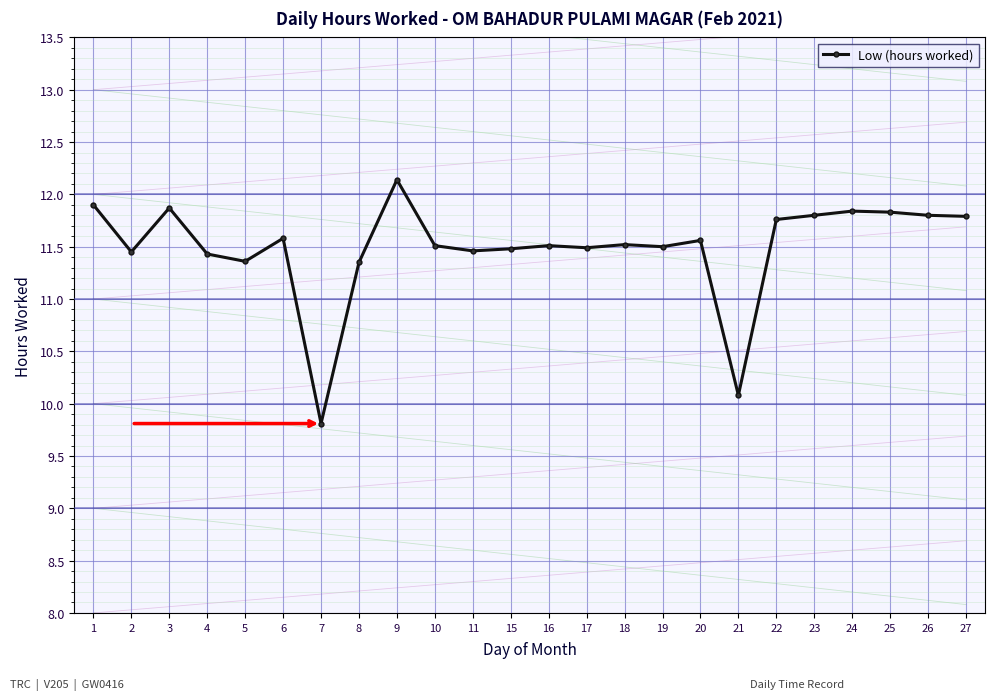

Where is the first local minimum?

2